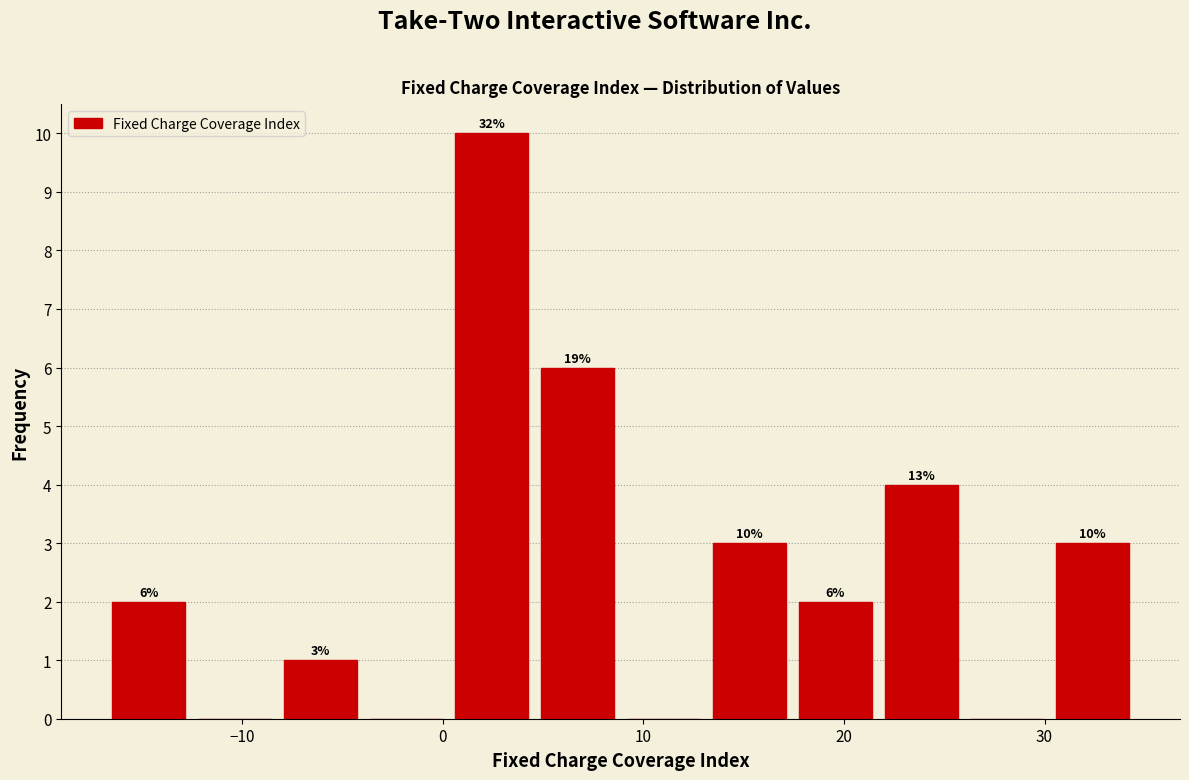

Over which range of the x-axis is the bar tallest?

0 to 5